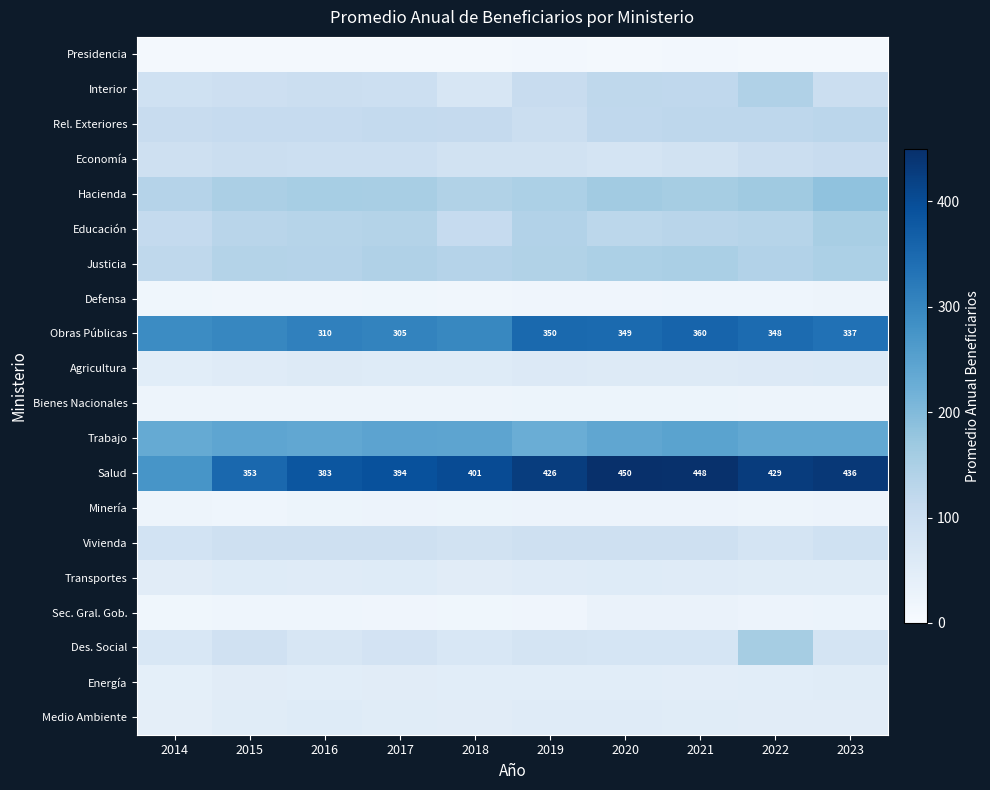

Is it true that Rel. Exteriores equals 123.4 at 2021?

True